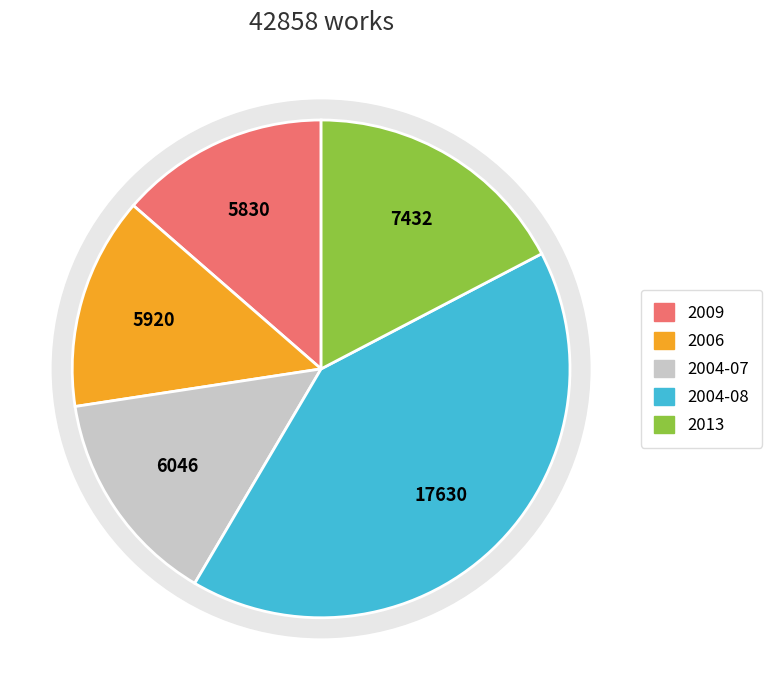

Which category has the smallest portion of the pie?

2009